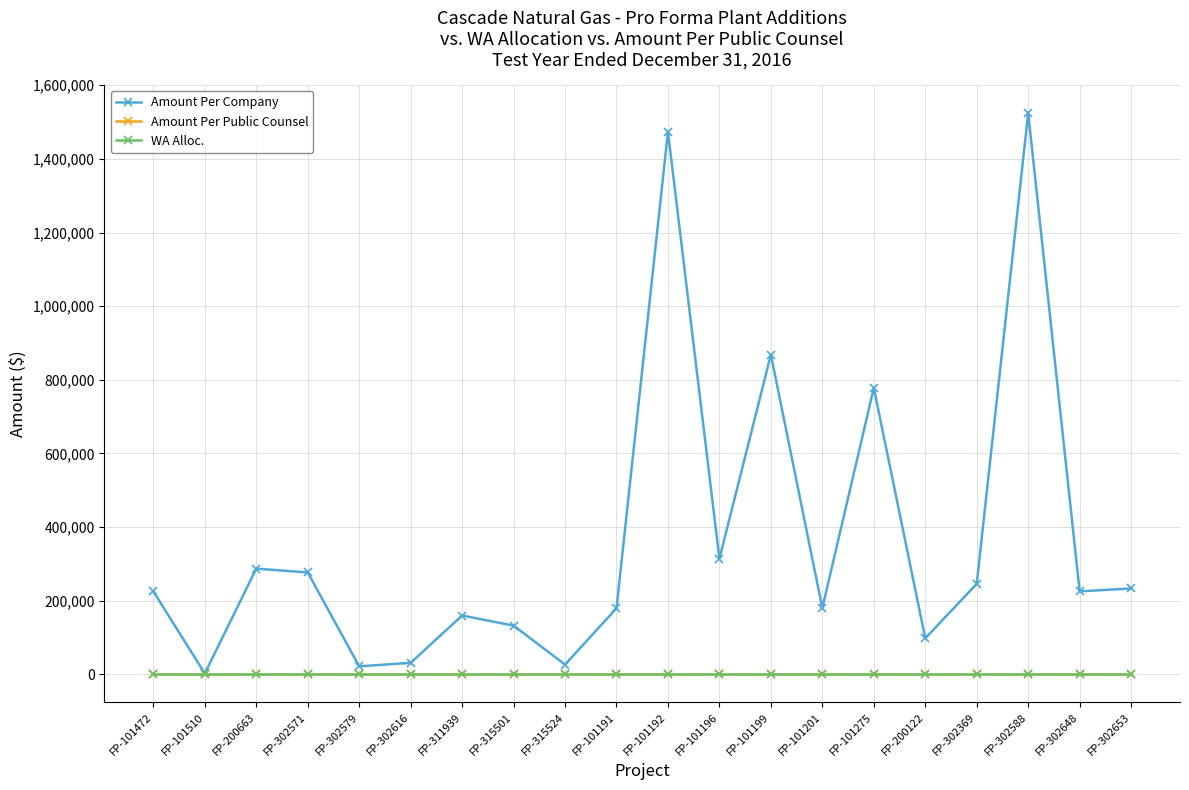

True or false: Amount Per Company has a value of 147844.2 at FP-302653.

False